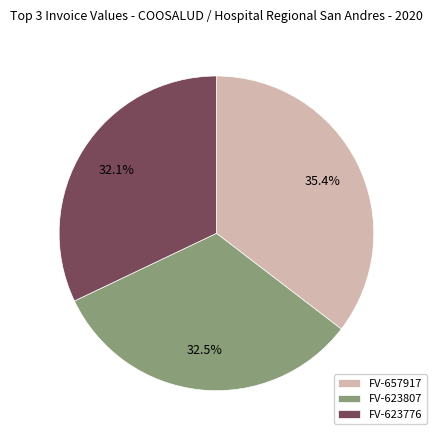

Approximately how many times larger is the value at FV-657917 compared to FV-623776?

1.1